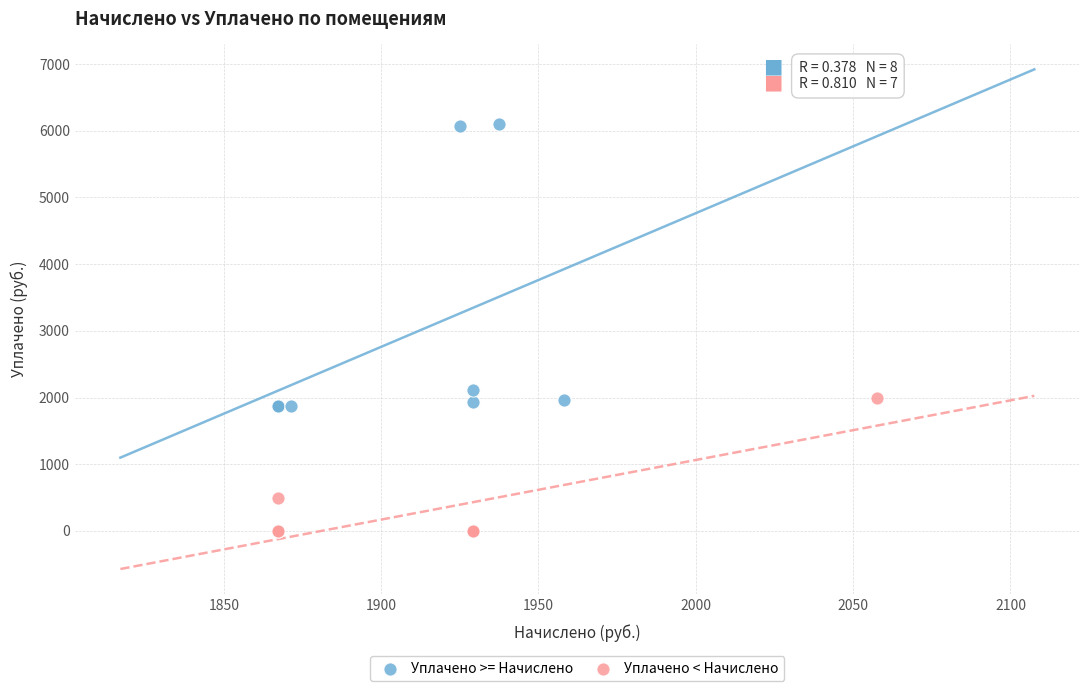

Which series has the widest spread of Y values?

Уплачено >= Начислено